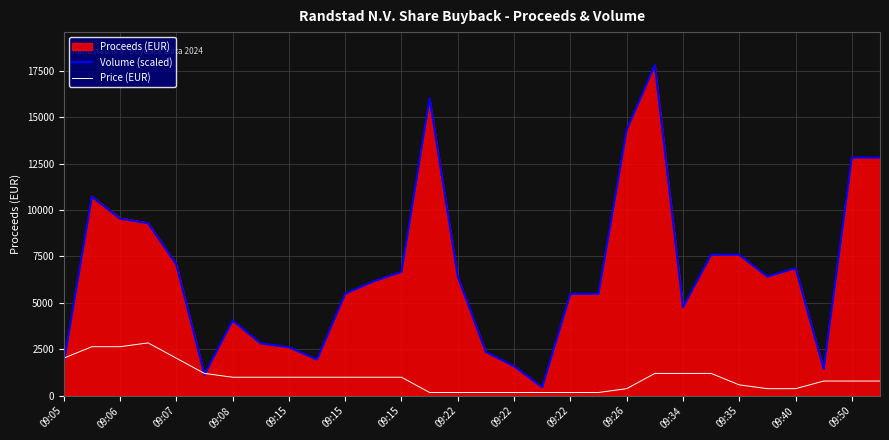

Which series has the largest range (max minus min)?

Proceeds (EUR)